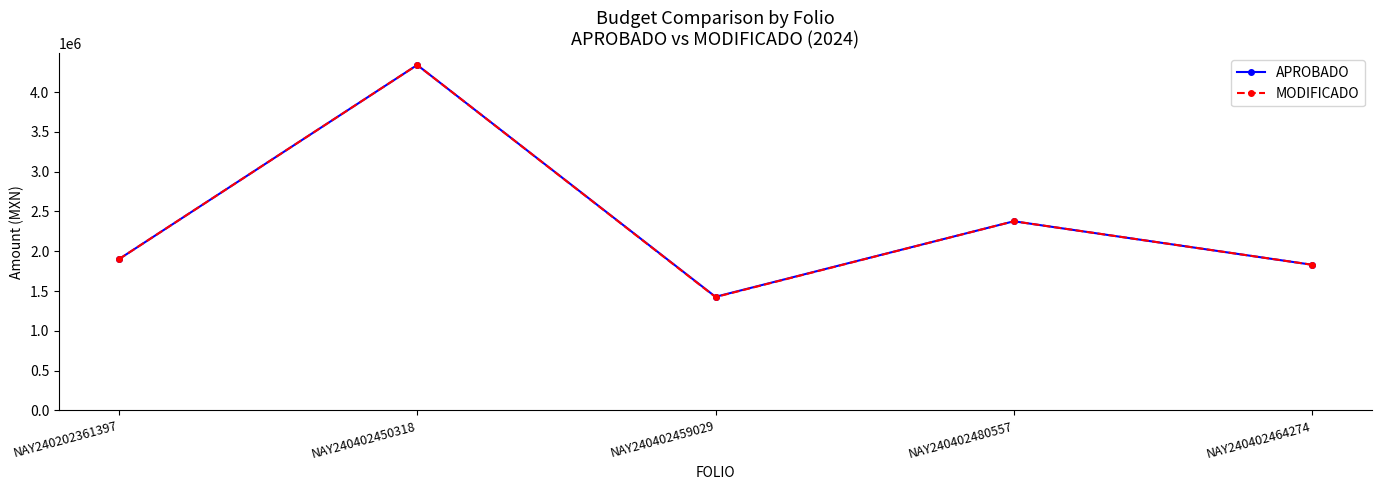

Is the value of MODIFICADO at NAY240402464274 greater than the value of APROBADO at NAY240402450318?

No